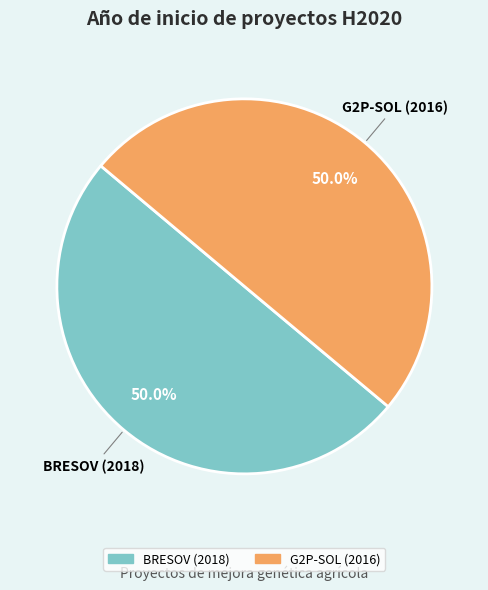

The BRESOV (2018) slice represents 50% of the pie. True or false?

True